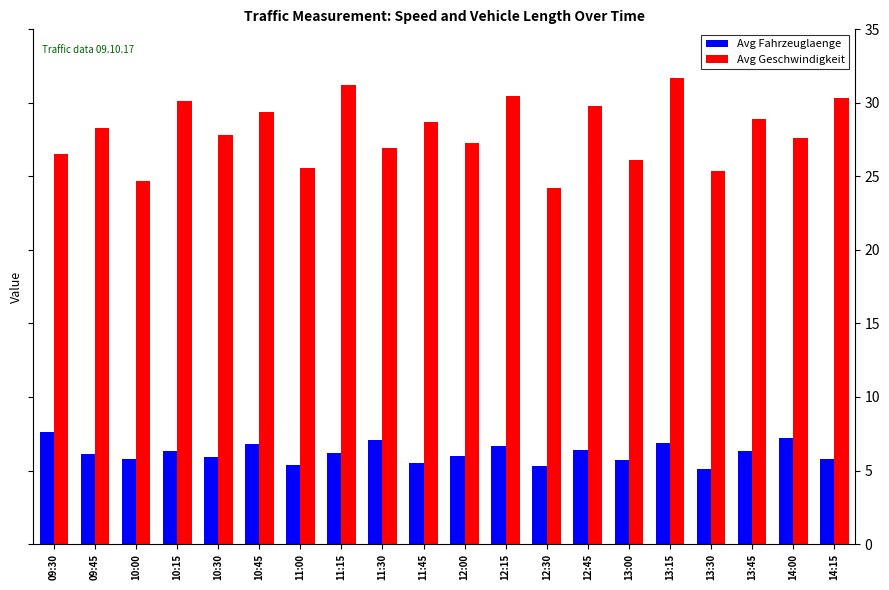

Between 11:00 and 14:15, which series saw the biggest shift?

Avg Geschwindigkeit